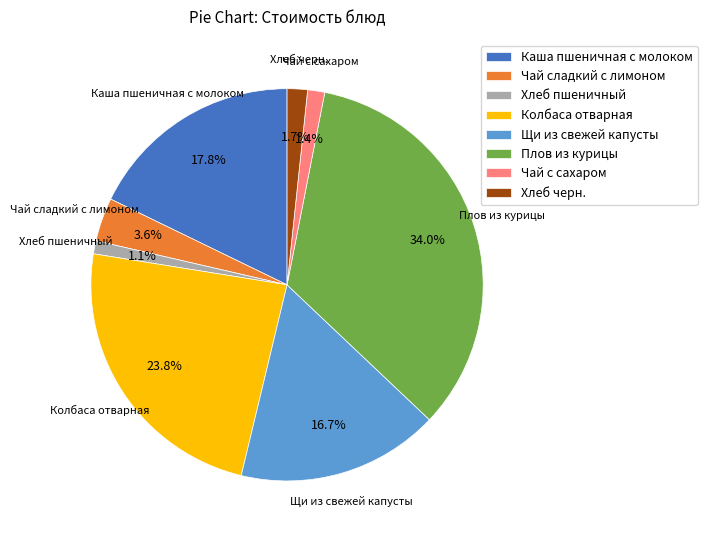

Combined, do Колбаса отварная and Щи из свежей капусты account for over 50%?

No